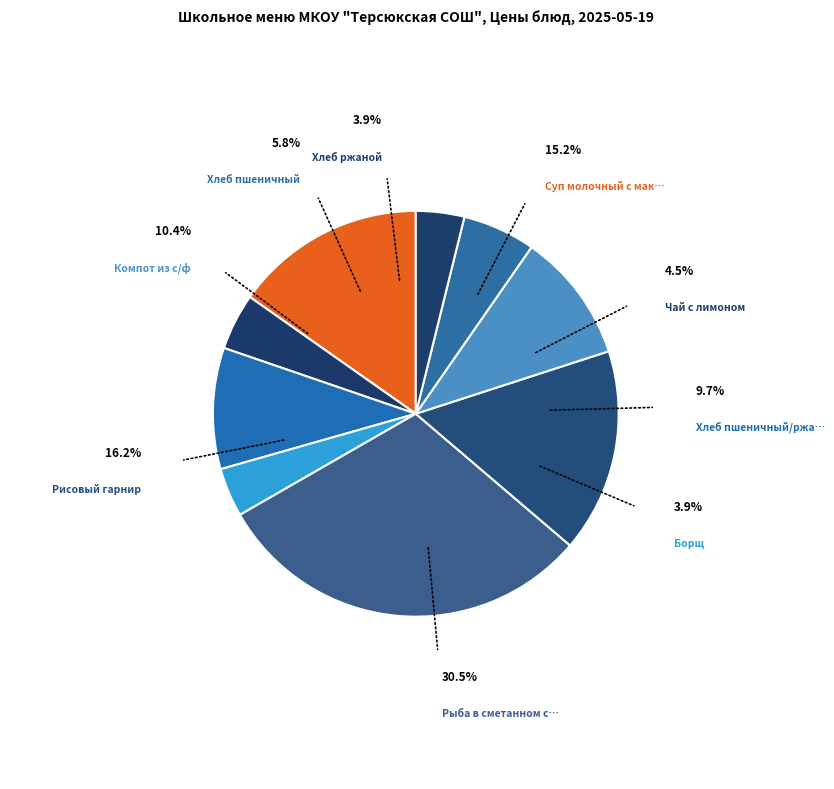

How many slices are in this pie chart?

9